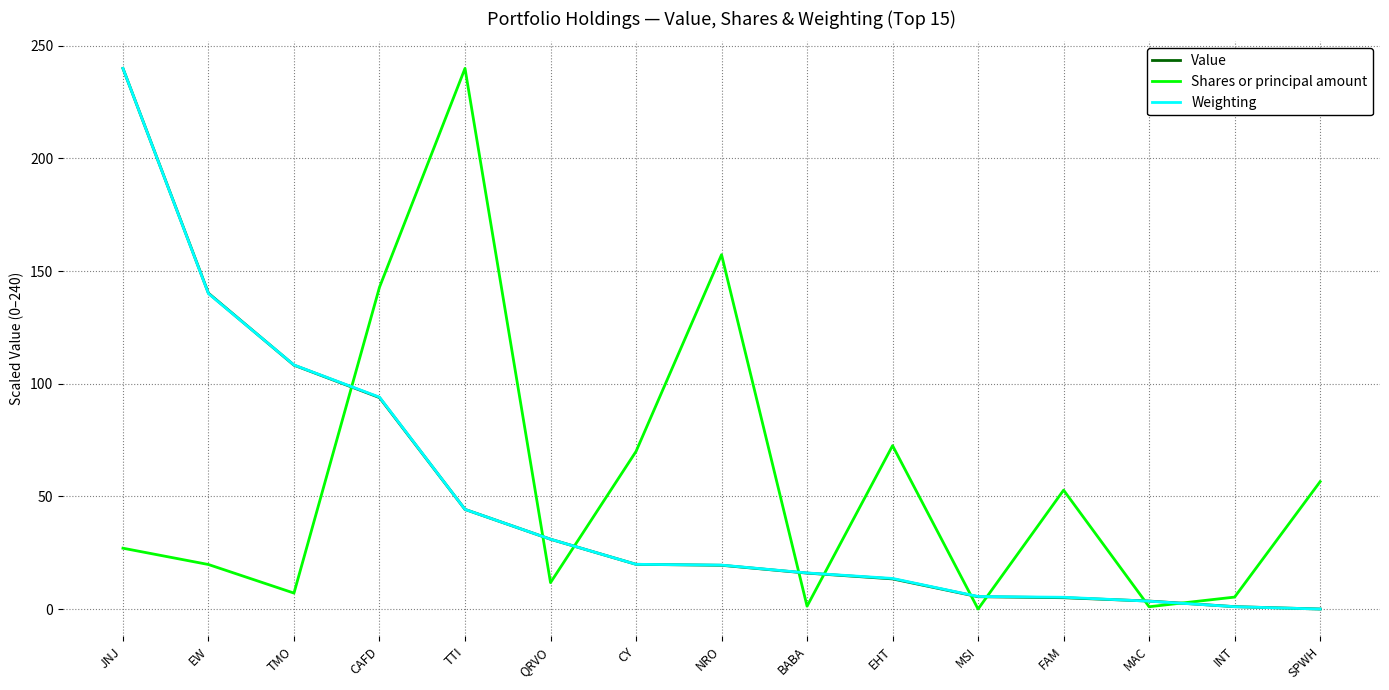

Which series changed the most between TTI and BABA?

Shares or principal amount